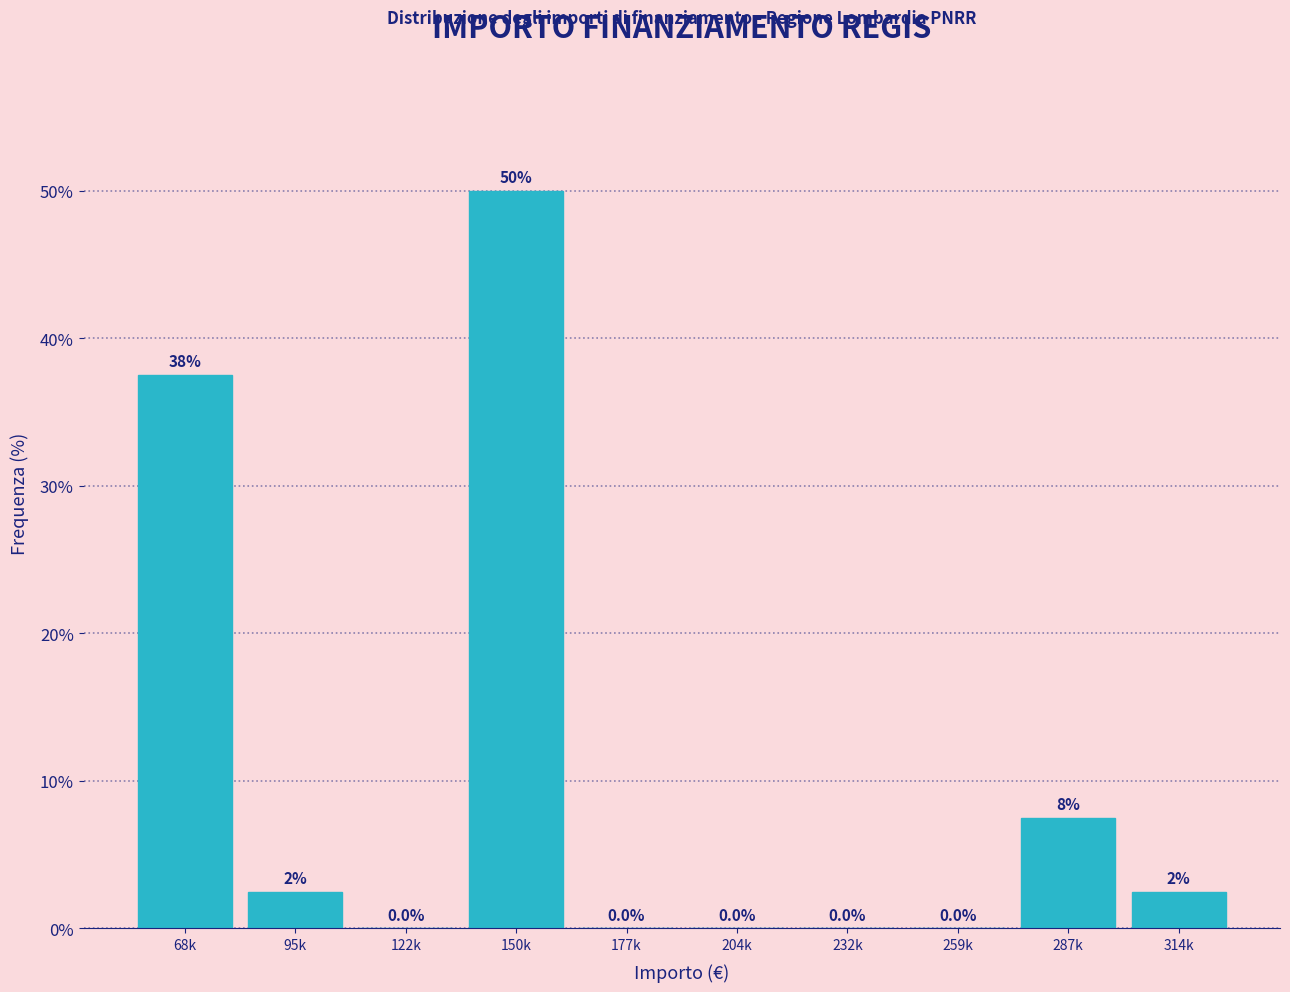

Reading left to right, list all the values displayed in this chart.

68k=37.5	95k=2.5	122k=0.0	150k=50.0	177k=0.0	204k=0.0	232k=0.0	259k=0.0	287k=7.5	314k=2.5